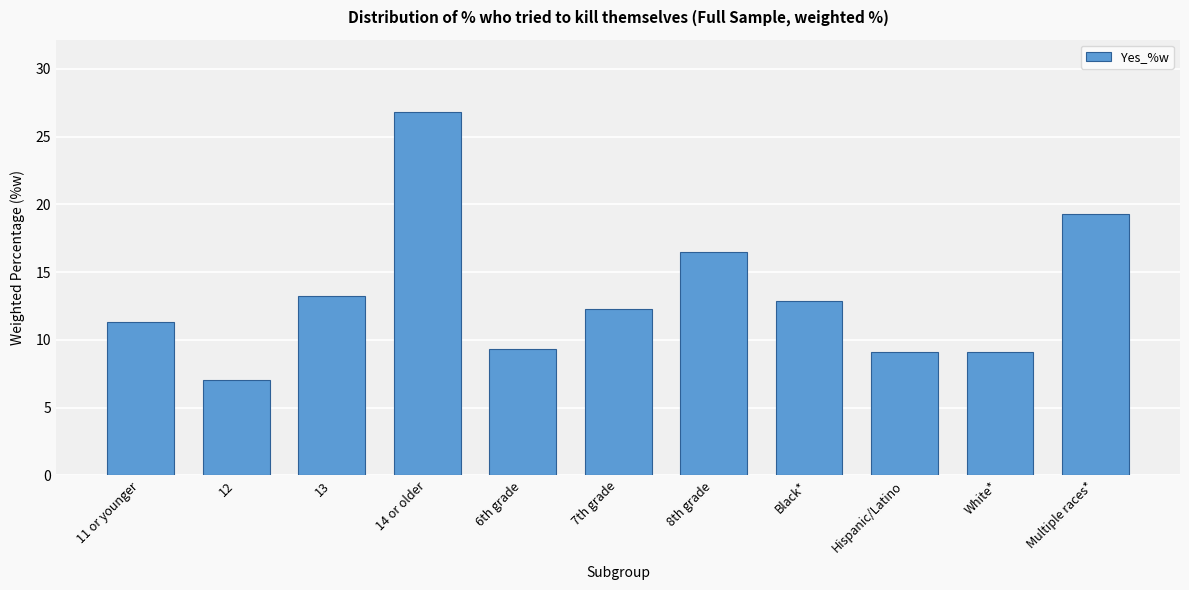

Reading left to right, transcribe all the data shown in this chart.

11.3	7.0	13.2	26.8	9.3	12.3	16.5	12.9	9.1	9.1	19.3